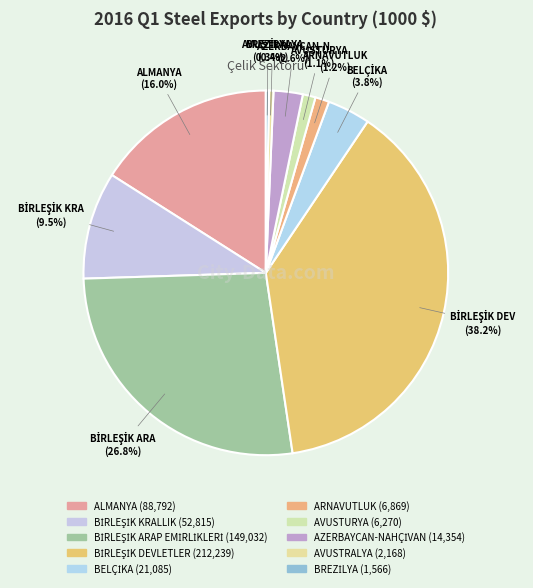

Do BREZİLYA and ALMANYA together represent more than half of the pie?

No